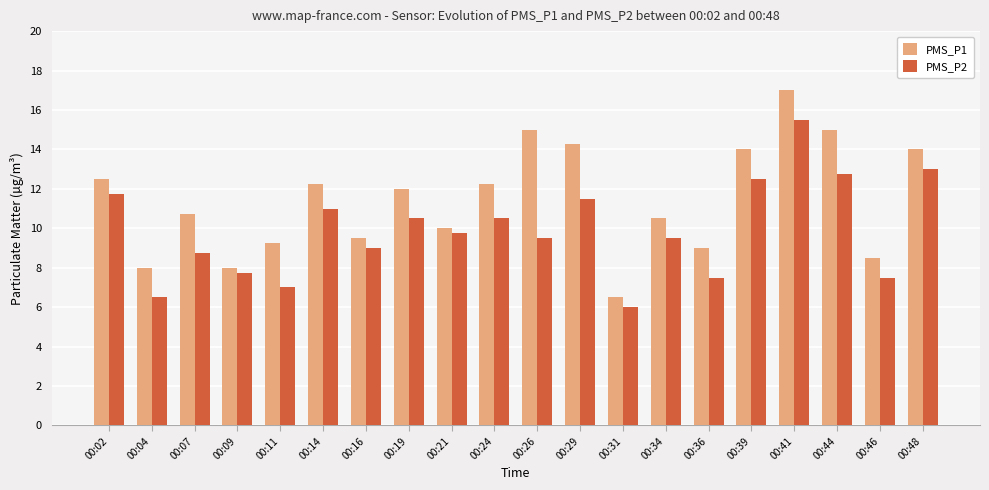

Does the chart contain any negative values?

No